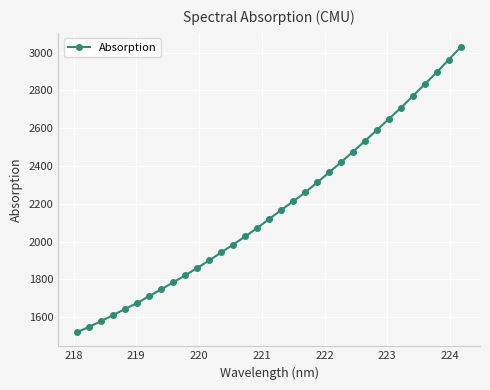

What is the value of the 20th point from the left?

2260.2